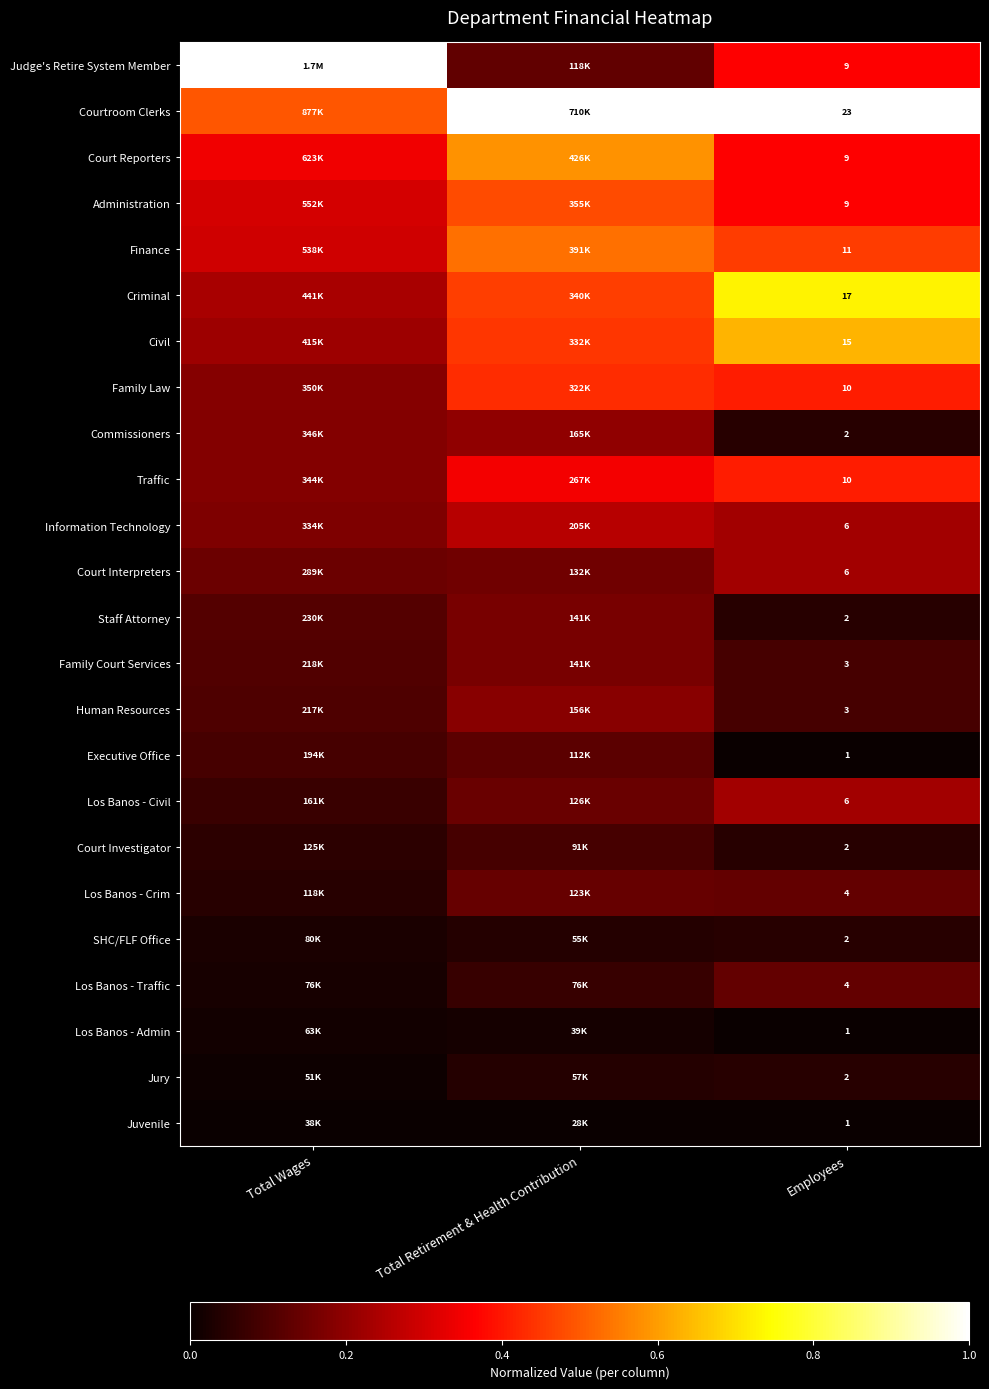

Is it true that Court Interpreters equals 0.2 at Total Retirement & Health Contribution?

False